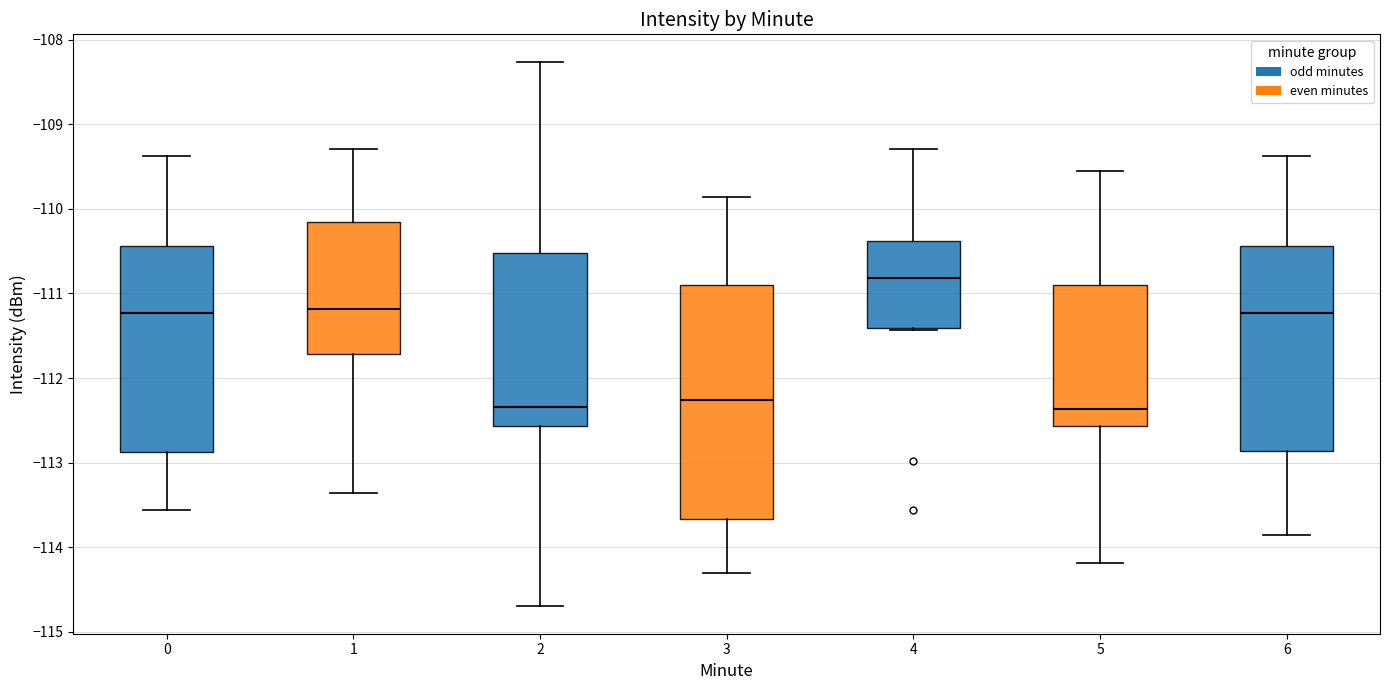

Comparing the boxes themselves (not the whiskers), which one is the tallest?

3